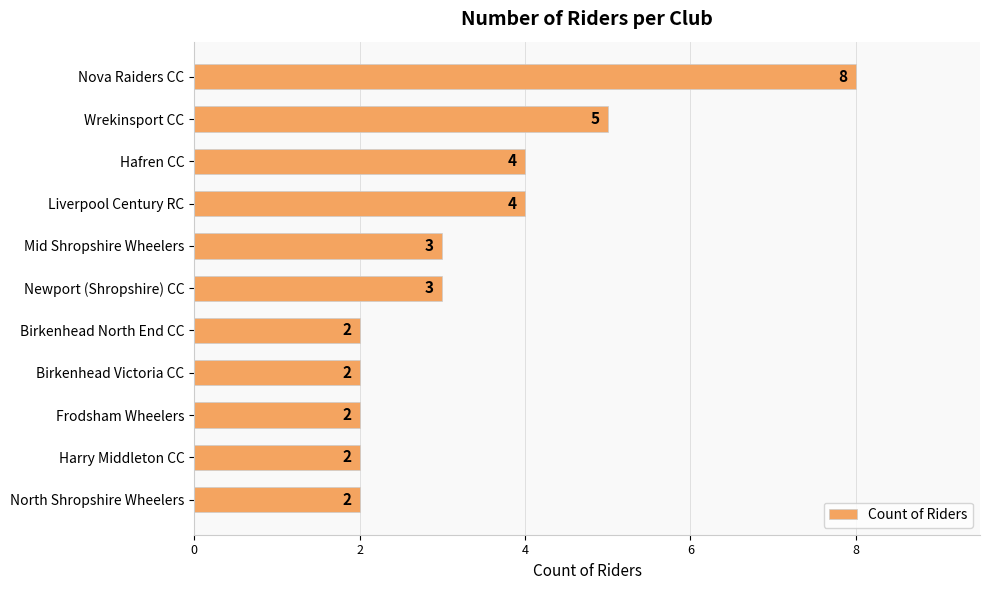

Count the number of data series in this chart.

1